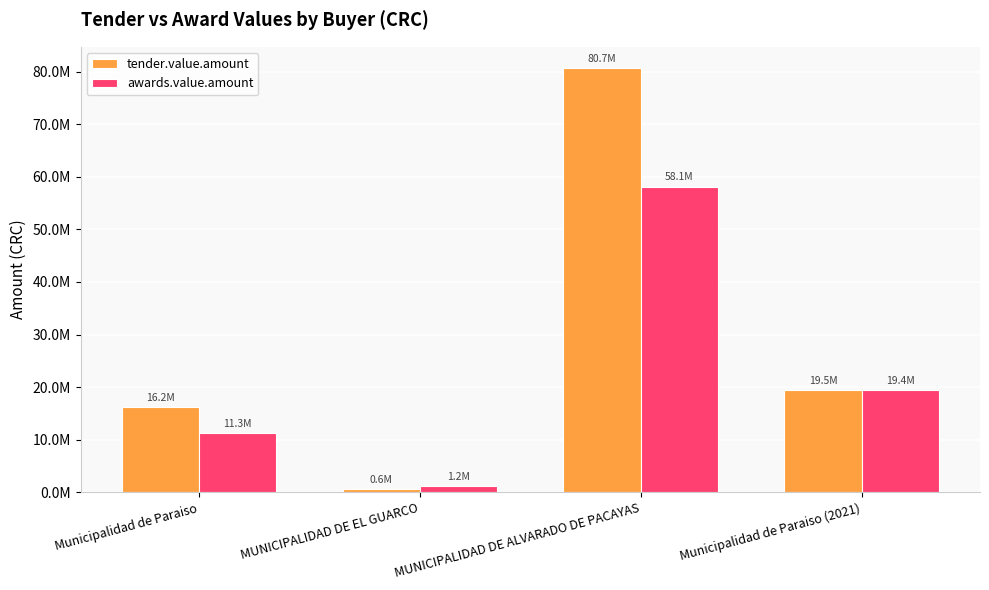

At how many categories does at least one series exceed 33899384?

1